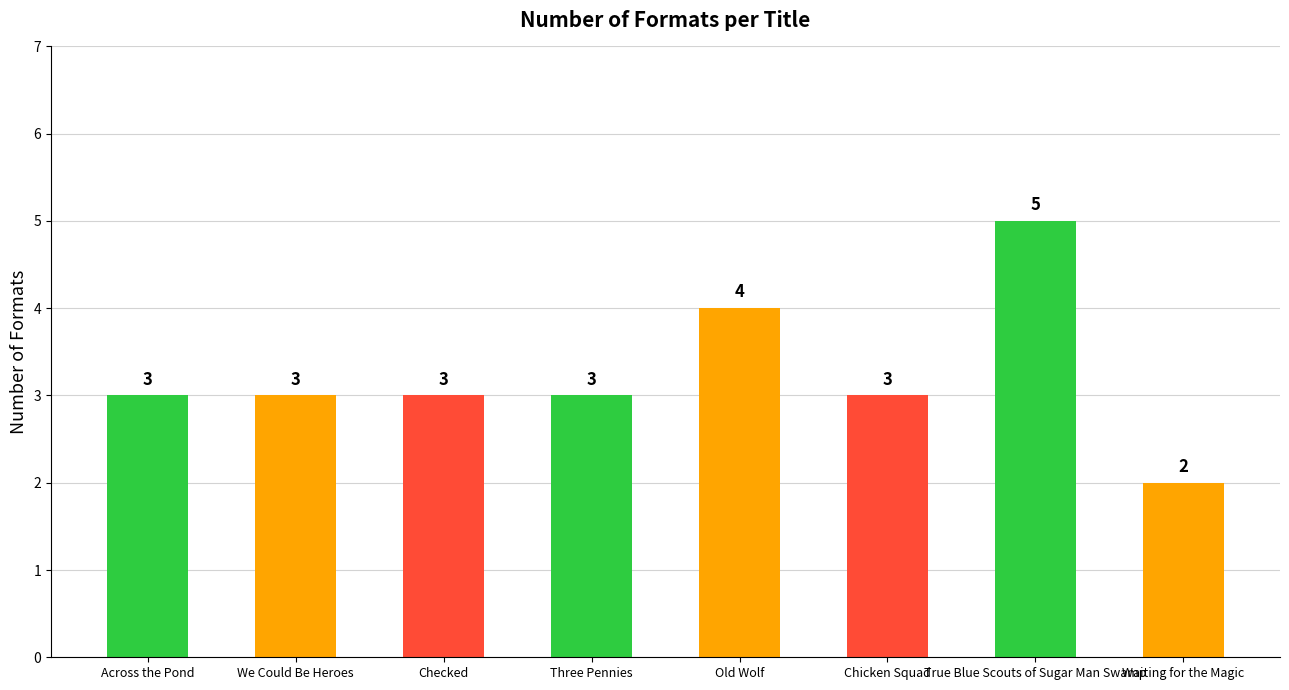

What is the label of the 3rd bar from the right?

Chicken Squad